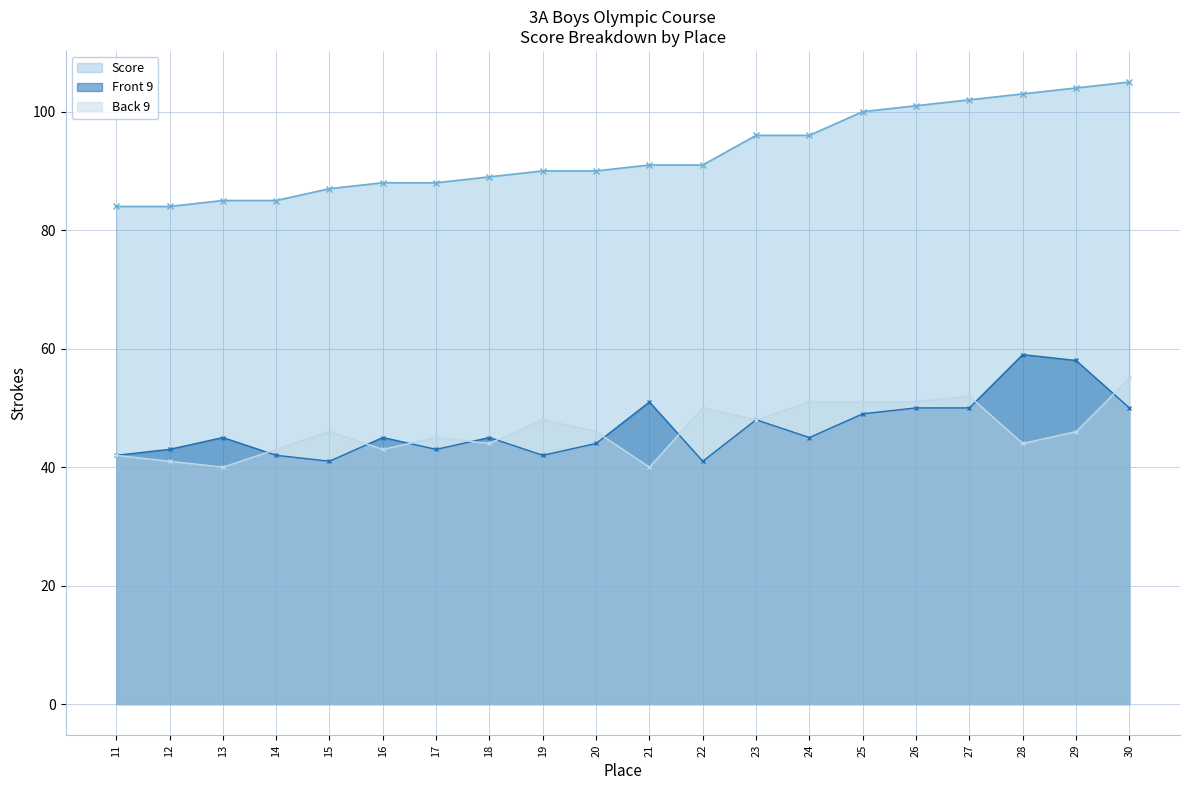

What is the value of the Front 9 point at the 20th from the left?

50